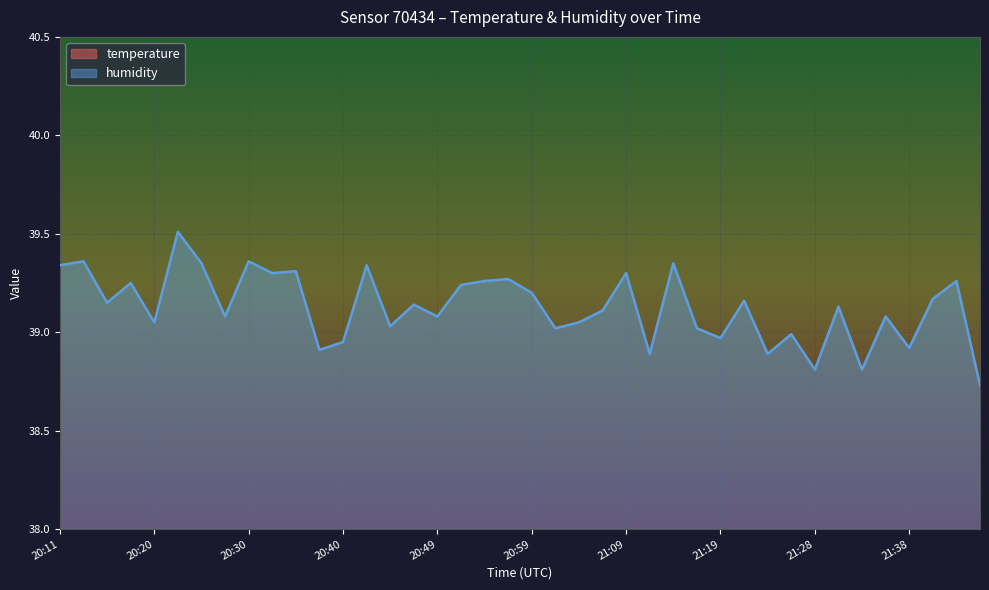

What is the difference between the second highest and minimum values in the humidity series?

0.6